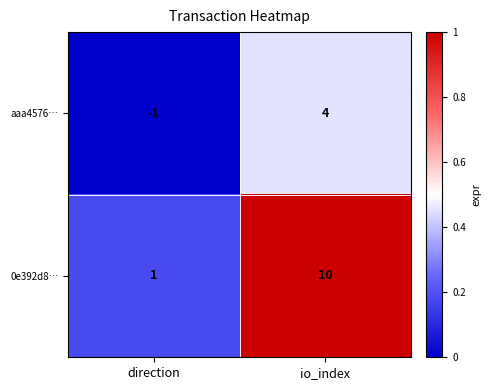

Rank the categories by aaa4576… value from highest to lowest.

io_index, direction